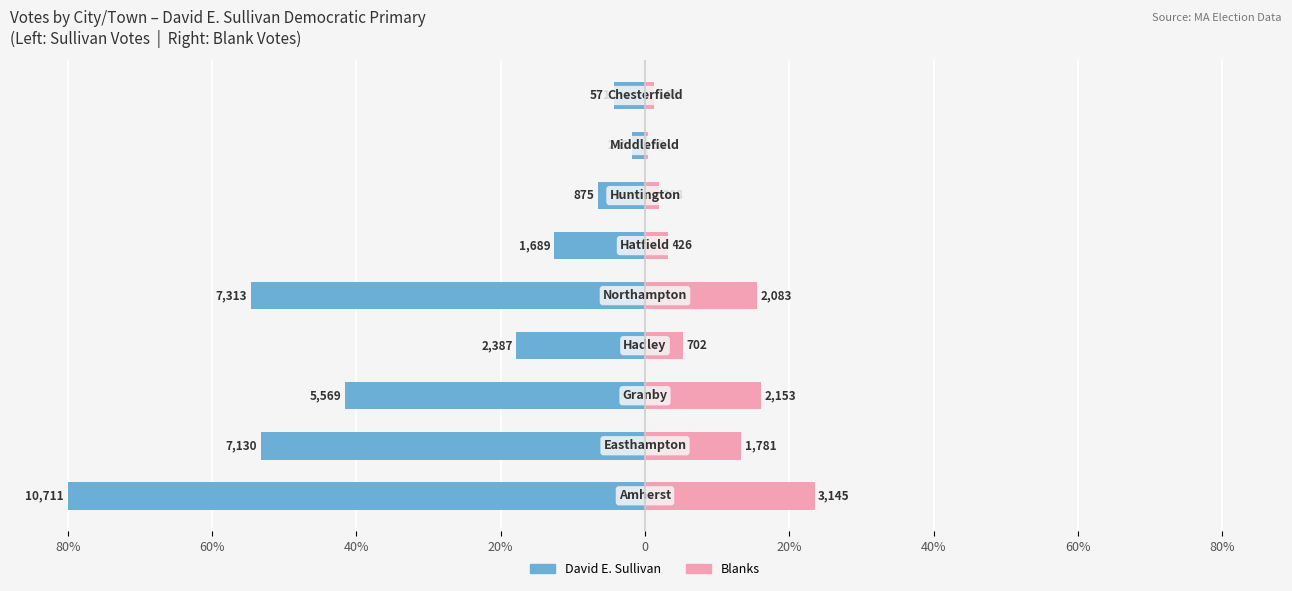

How many data points in David E. Sullivan are above -17?

4